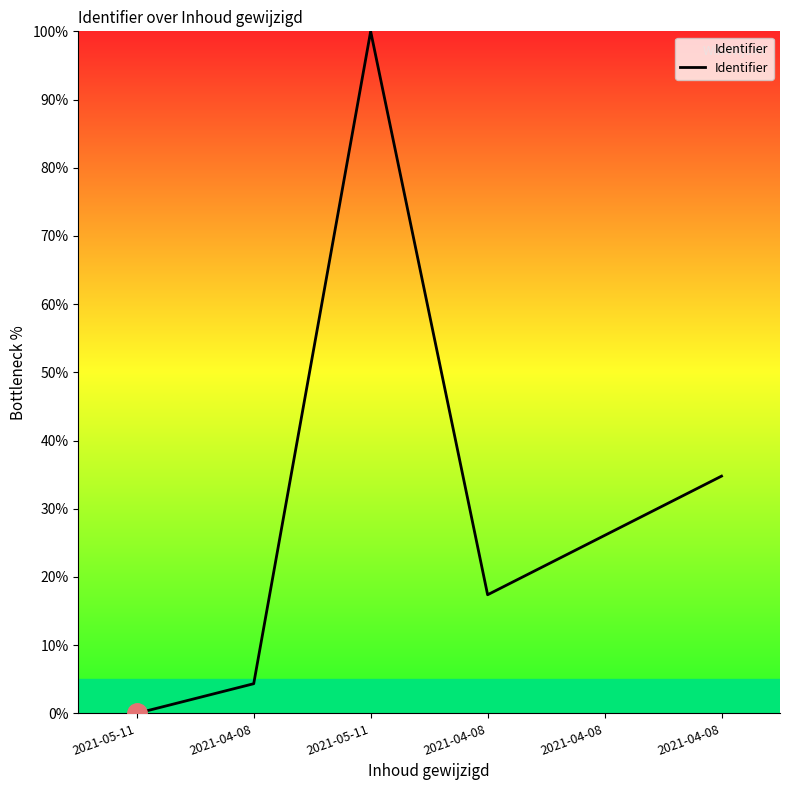

Is it true that the value at 2021-04-08 is 52.2?

False